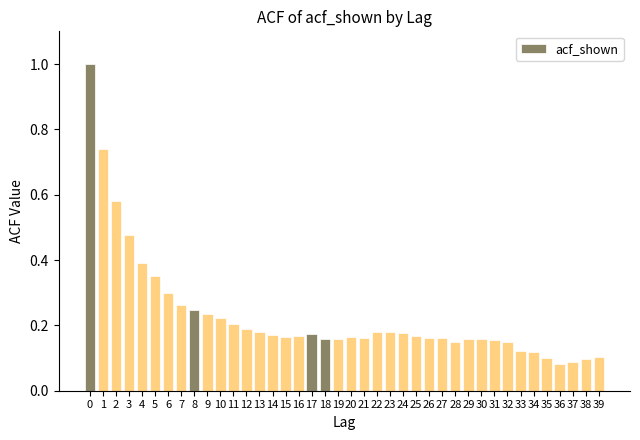

What is the sum of all values?

9.2